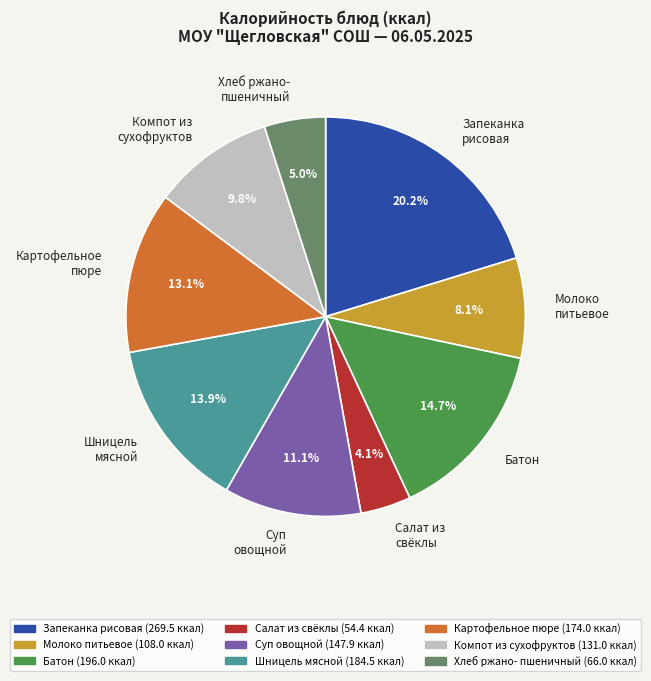

What percentage is NOT represented by Батон?

85.3%